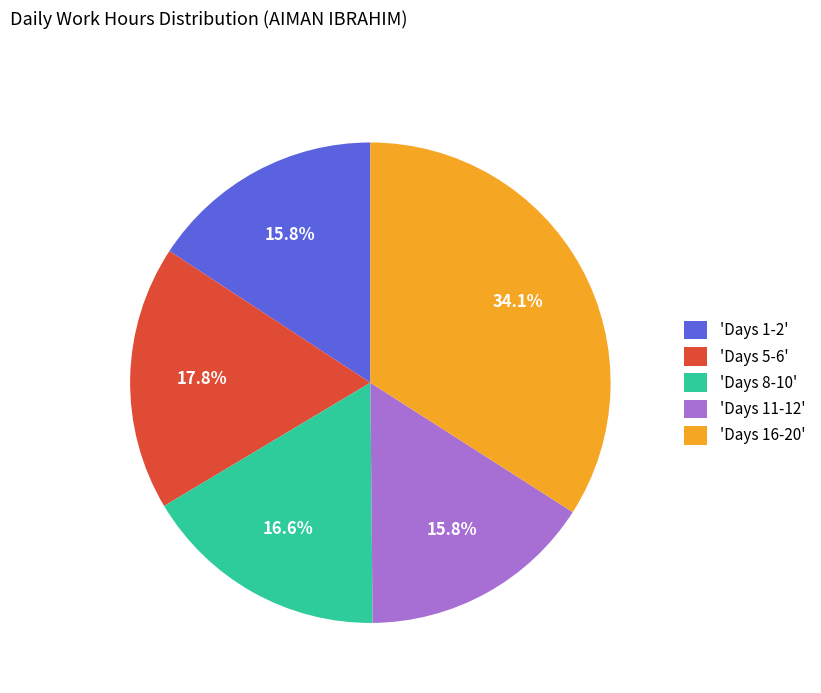

Is there any slice that represents more than half of the pie?

No